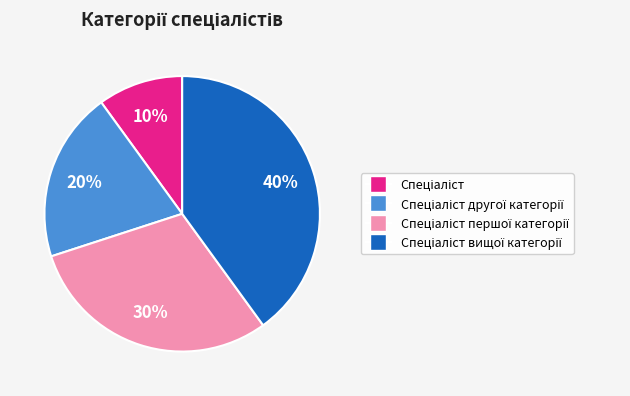

To the nearest percent, what is the average slice percentage?

25%